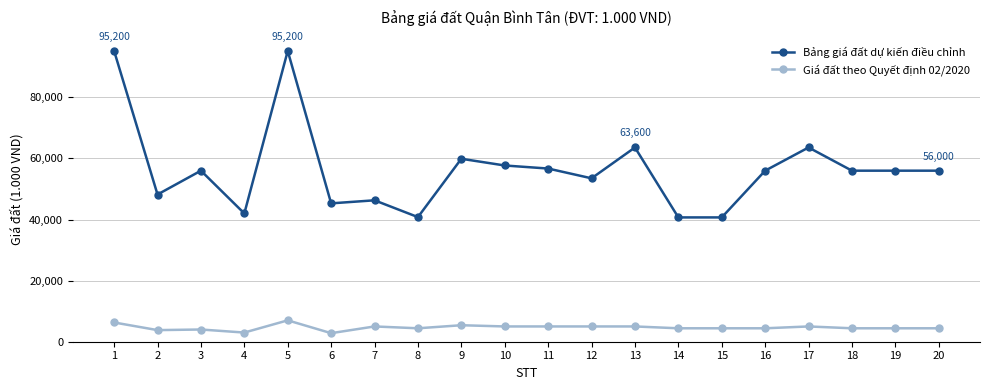

What is the highest value of the Bảng giá đất dự kiến điều chỉnh series?

95200